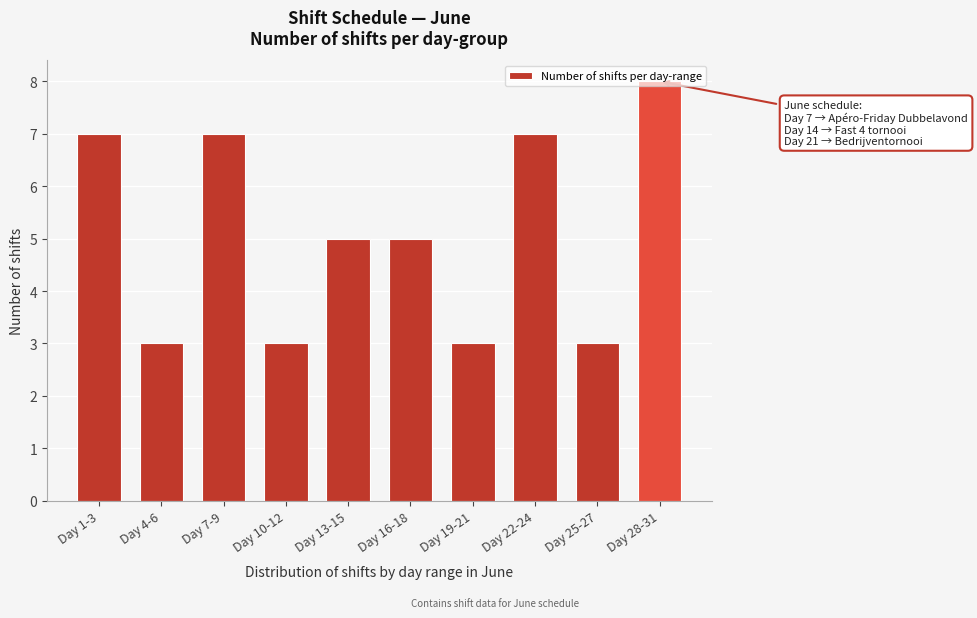

True or false: the data shows 3 at Day 22-24.

False